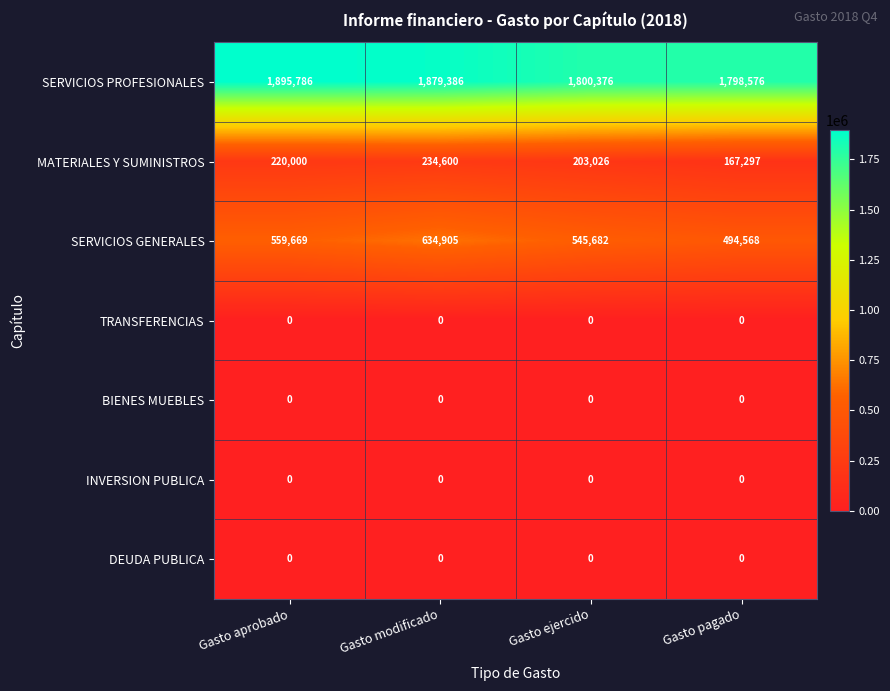

The value of INVERSION PUBLICA at Gasto pagado is 0. True or false?

True